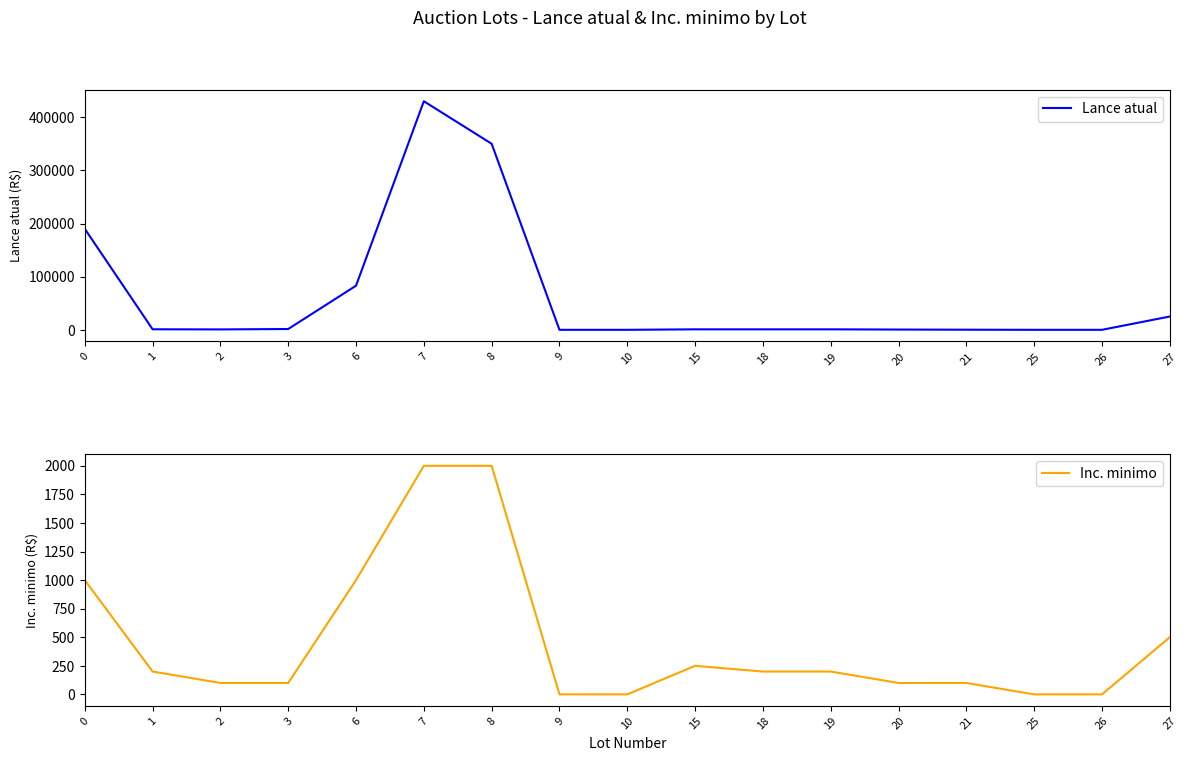

At how many categories does at least one series exceed 322851?

2